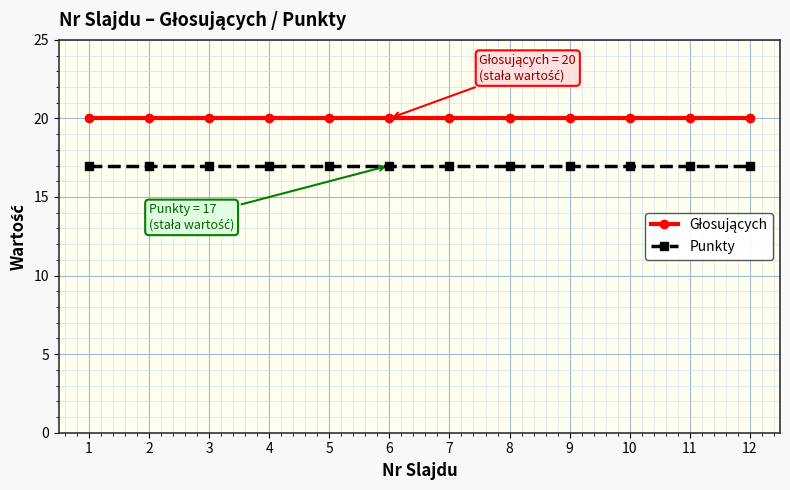

What is the total value across all series at 12?

37